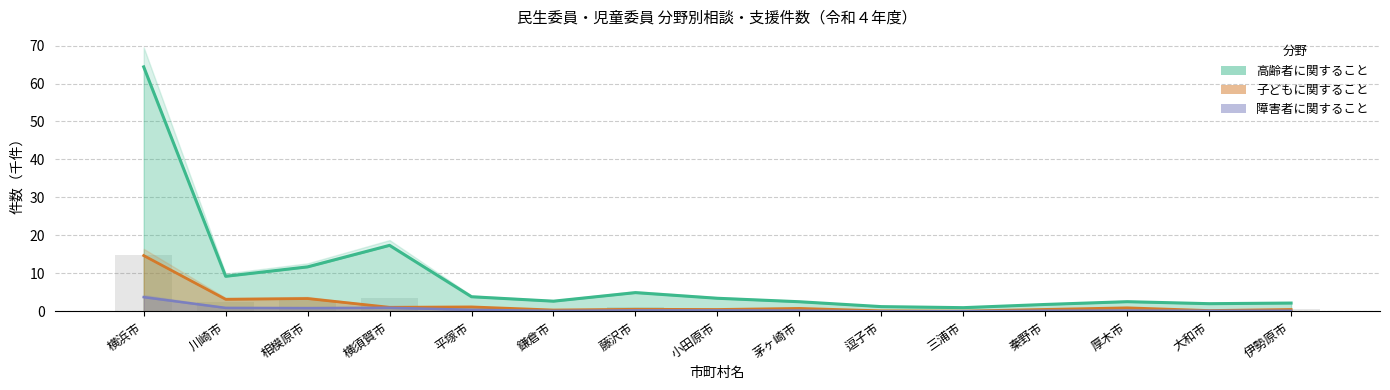

Are the bars horizontal?

No